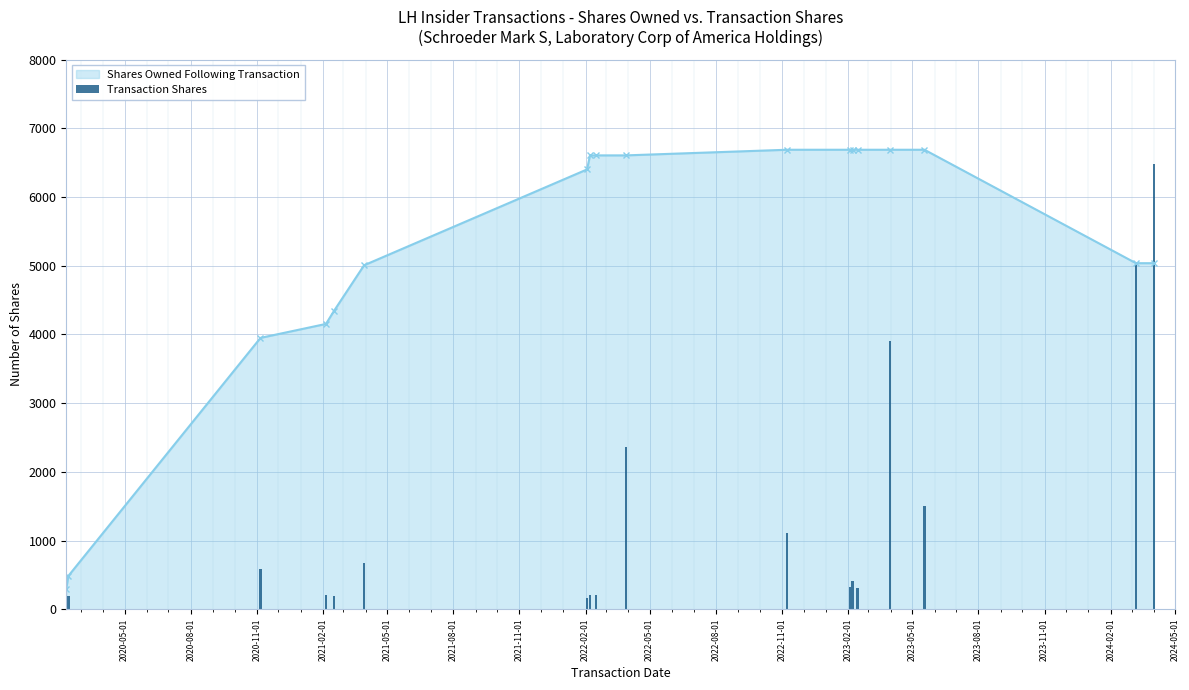

What is the value of the Shares Owned Following Transaction point at the 18th from the left?

5036